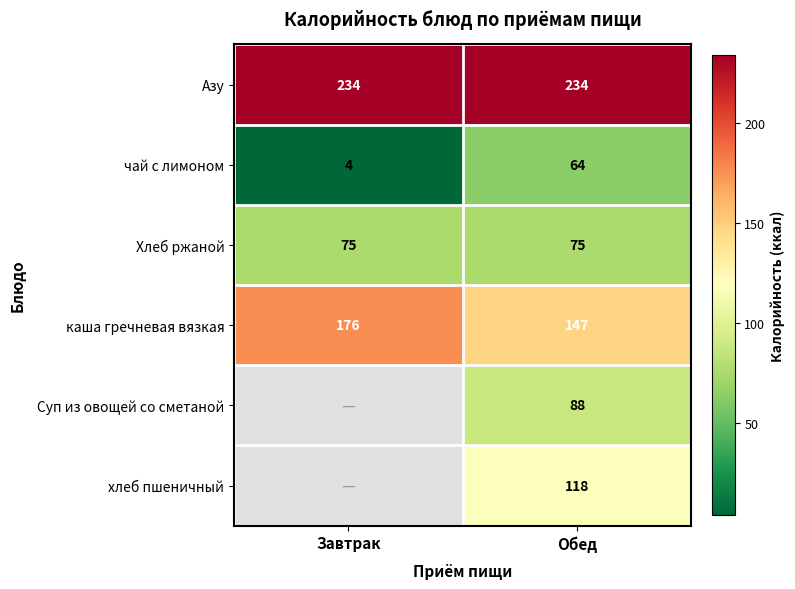

What is the average value of the каша гречневая вязкая series?

162